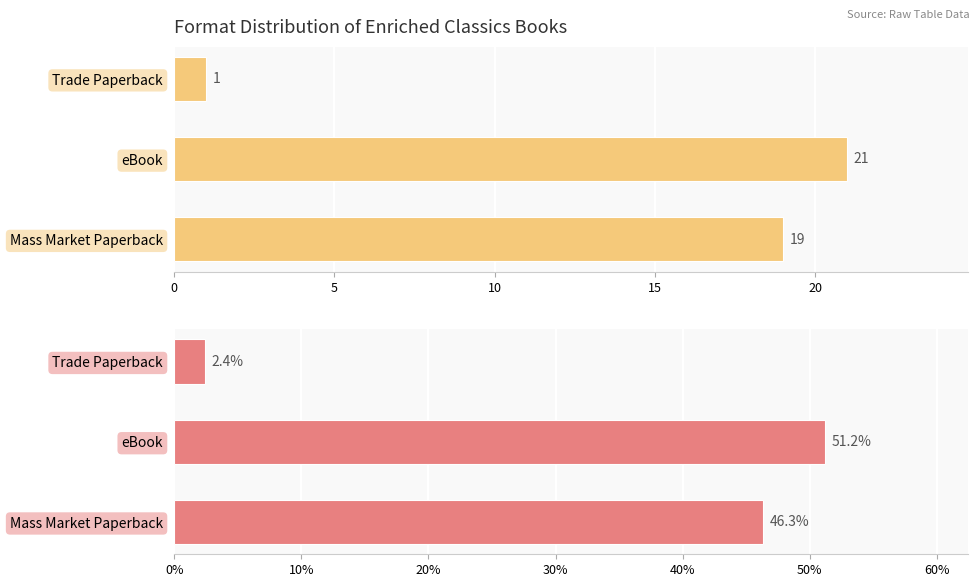

Which series changed the most between Mass Market Paperback and Trade Paperback?

Percentage